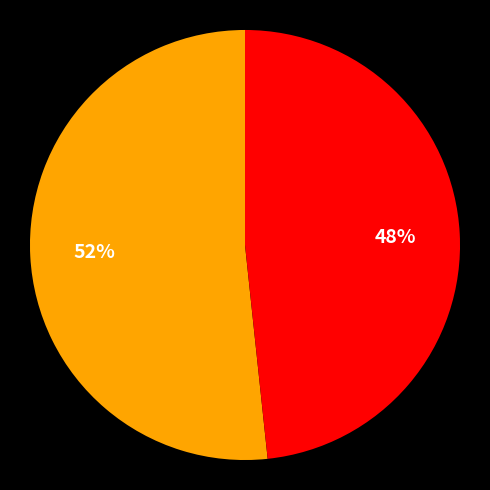

Is there any slice that represents more than half of the pie?

Yes